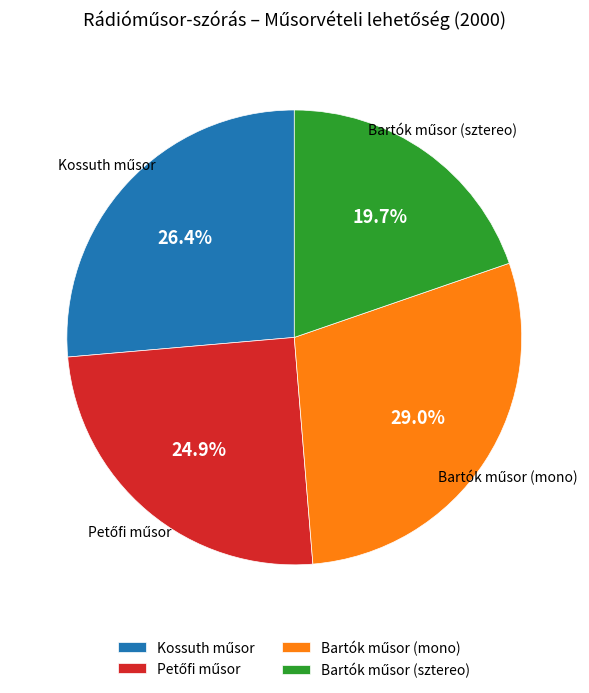

Is there any slice that represents more than half of the pie?

No